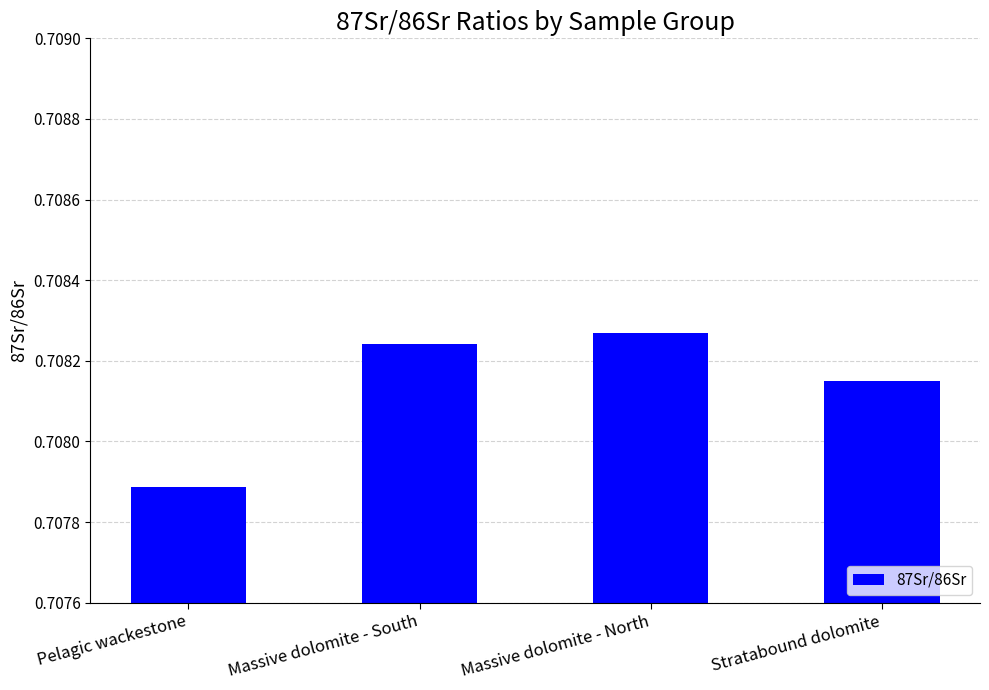

What position from the right is Massive dolomite - North?

2